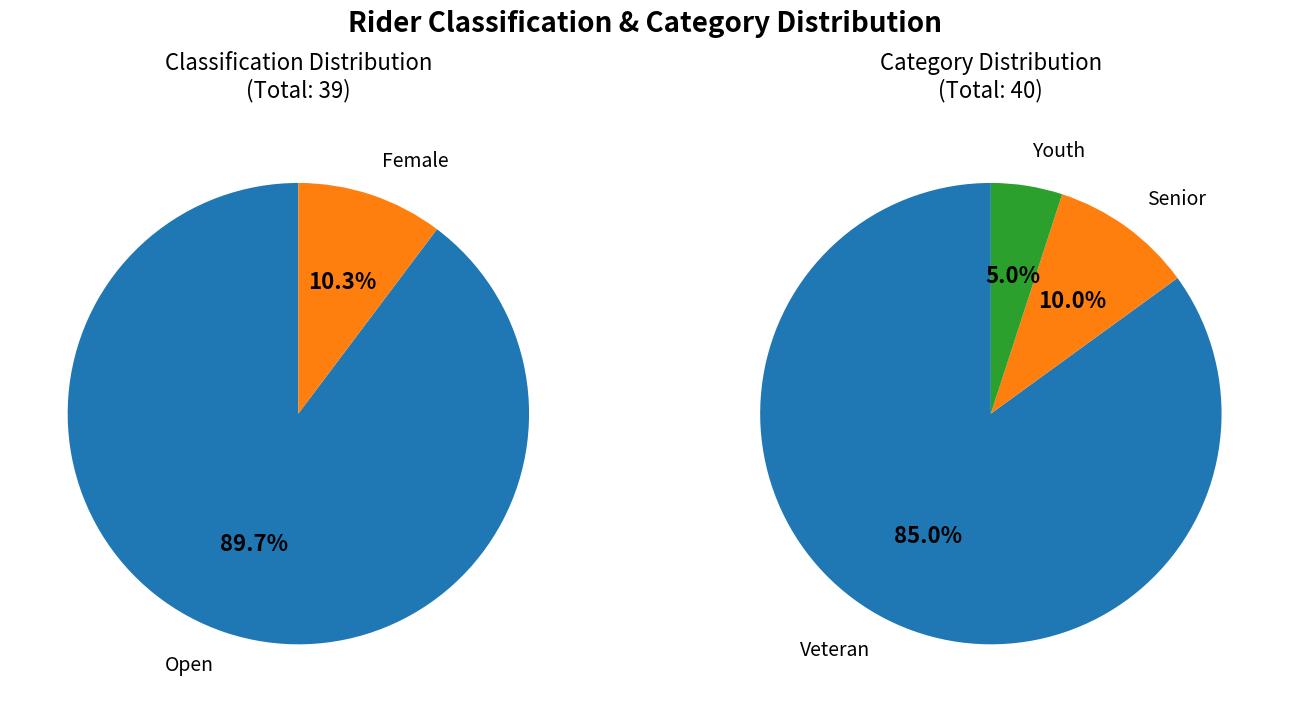

Do Youth and Senior together represent more than half of the pie?

No